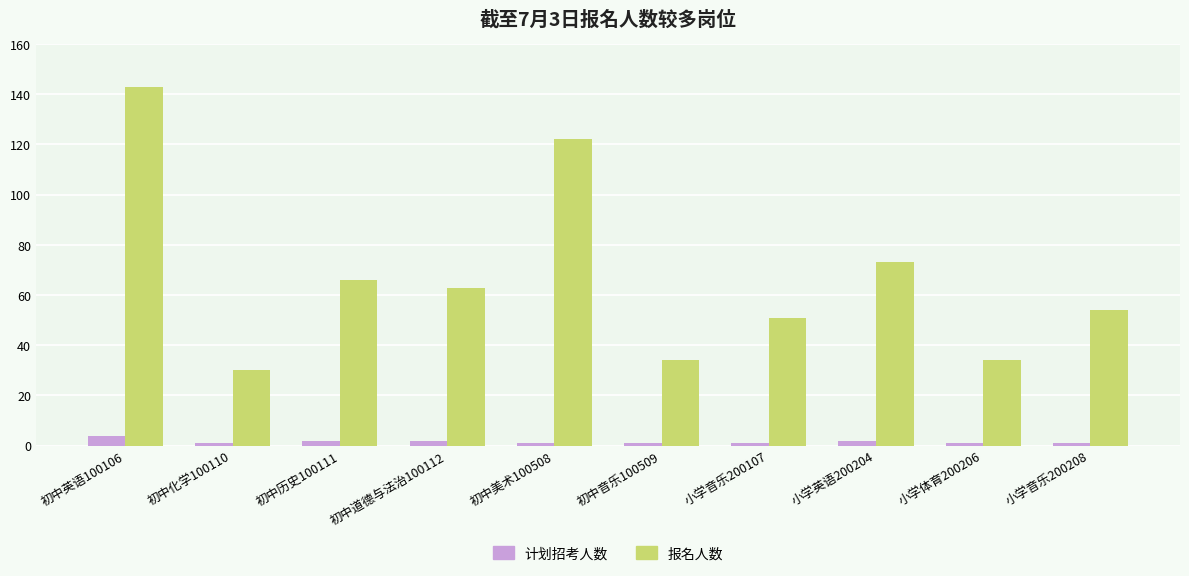

The 计划招考人数 series shows 1 at 初中美术100508. True or false?

True